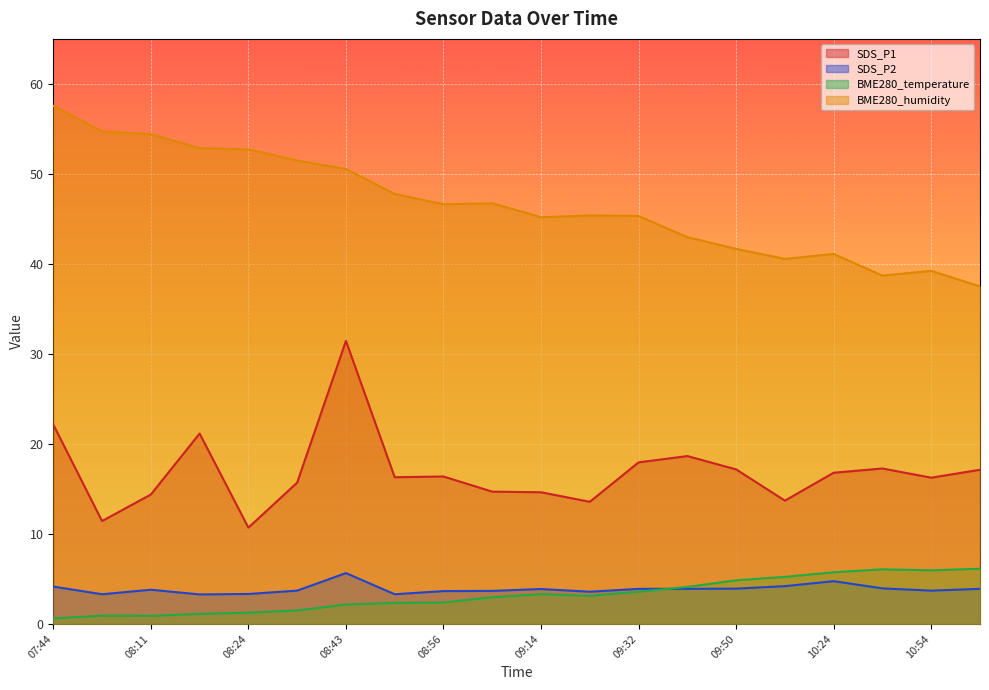

Reading left to right, what are all the values shown in this chart?

SDS_P1: 22.1	11.4	14.4	21.1	10.7	15.7	31.4	16.3	16.4	14.7	14.6	13.6	17.9	18.6	17.2	13.7	16.8	17.3	16.2	17.1
SDS_P2: 4.2	3.3	3.8	3.3	3.3	3.7	5.7	3.3	3.6	3.7	3.9	3.6	3.9	3.9	3.9	4.2	4.8	4.0	3.7	3.9
BME280_temperature: 0.6	0.9	0.9	1.1	1.2	1.5	2.1	2.3	2.4	3.0	3.3	3.1	3.6	4.1	4.8	5.2	5.7	6.1	6.0	6.1
BME280_humidity: 57.6	54.7	54.4	52.9	52.7	51.5	50.5	47.8	46.6	46.7	45.2	45.4	45.3	43.0	41.7	40.6	41.1	38.7	39.2	37.5